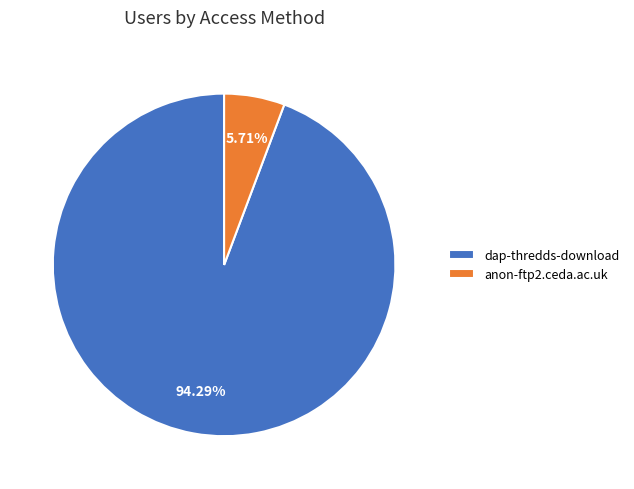

Which has a higher value, dap-thredds-download or anon-ftp2.ceda.ac.uk?

dap-thredds-download